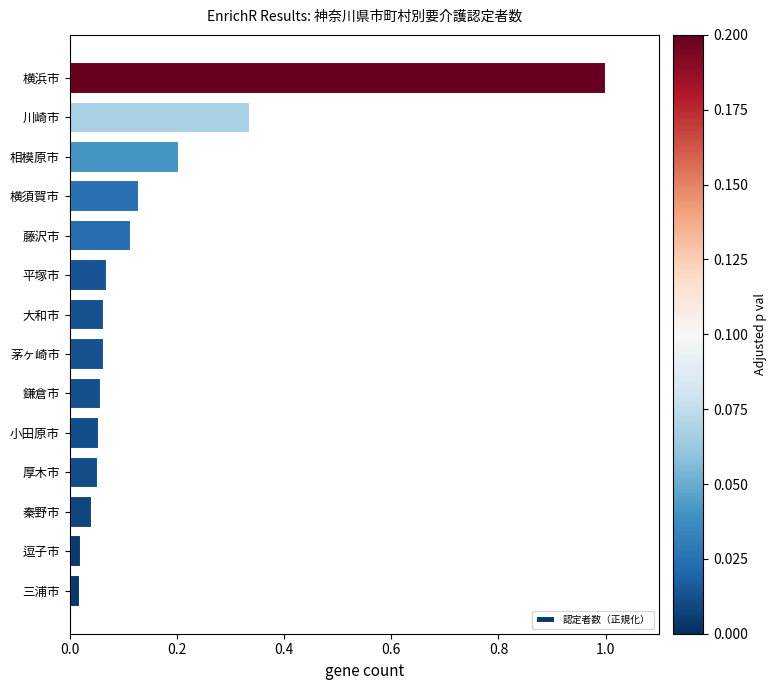

The value at 鎌倉市 is 0.0. True or false?

False